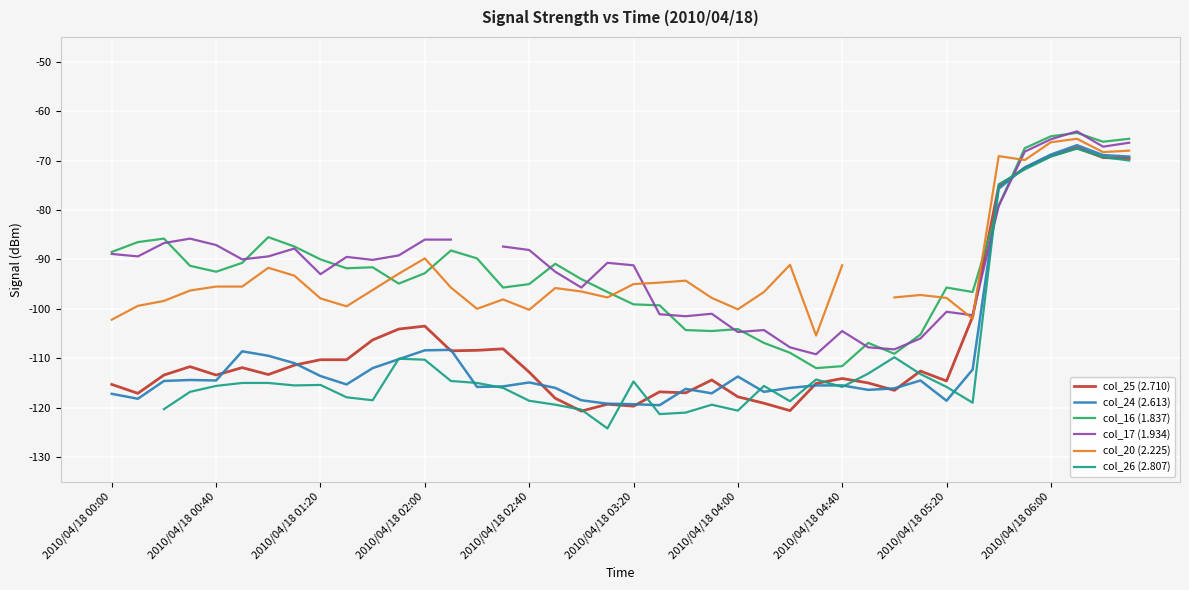

True or false: col_25 (2.710) has more than 1 interior local peaks.

True